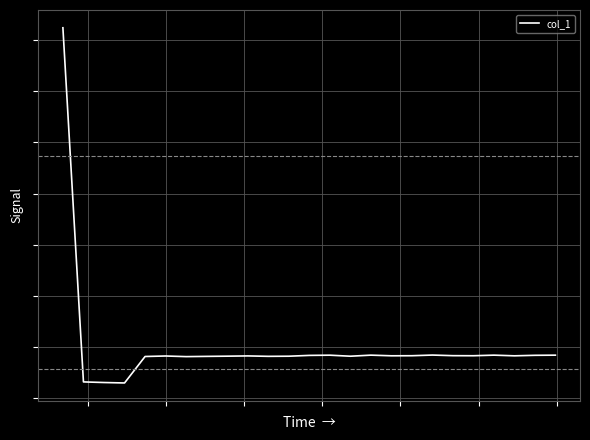

True or false: the data has more than 0 interior local peaks.

True